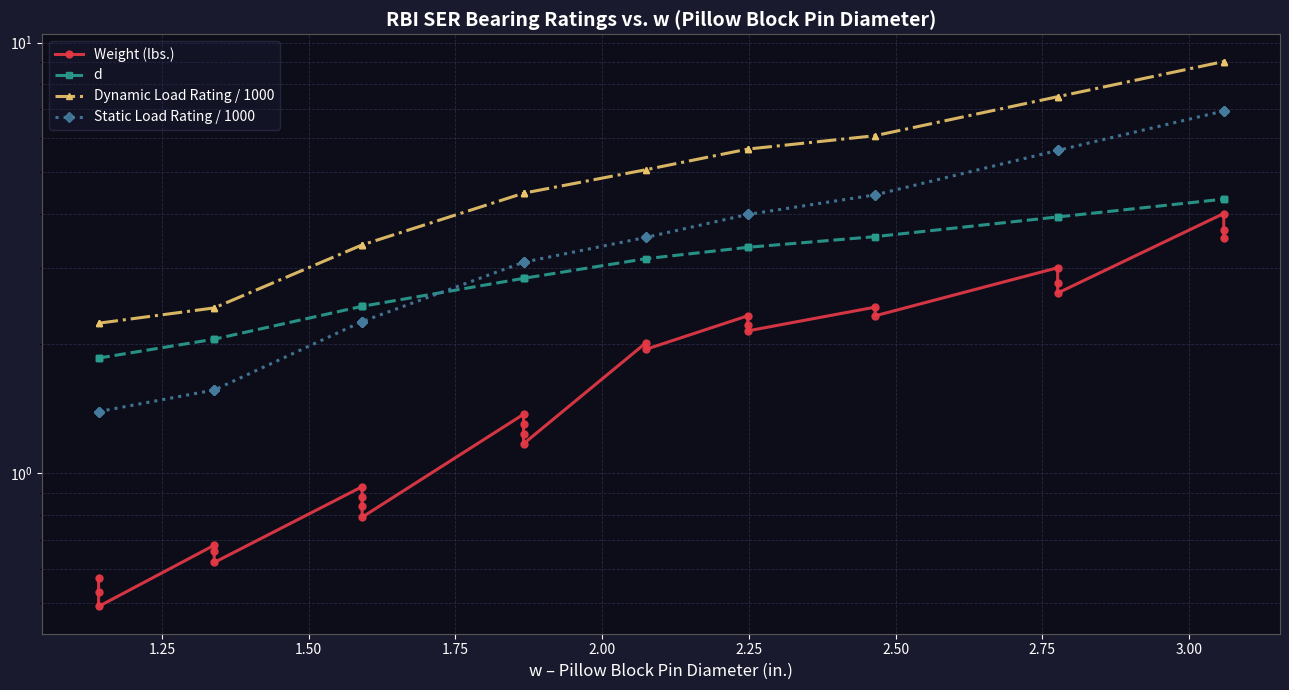

How many lines are shown in the chart?

4